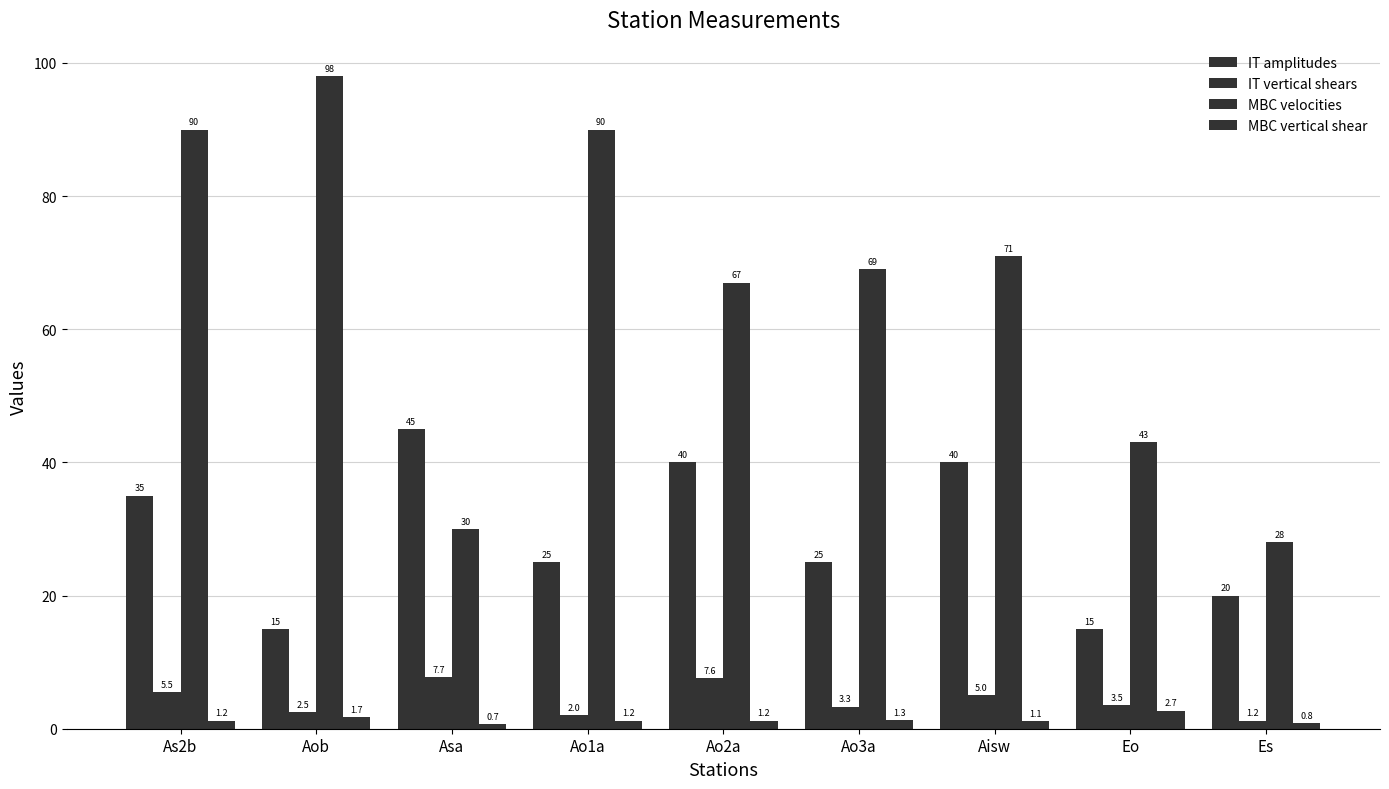

What is the label of the 9th bar from the left?

Es